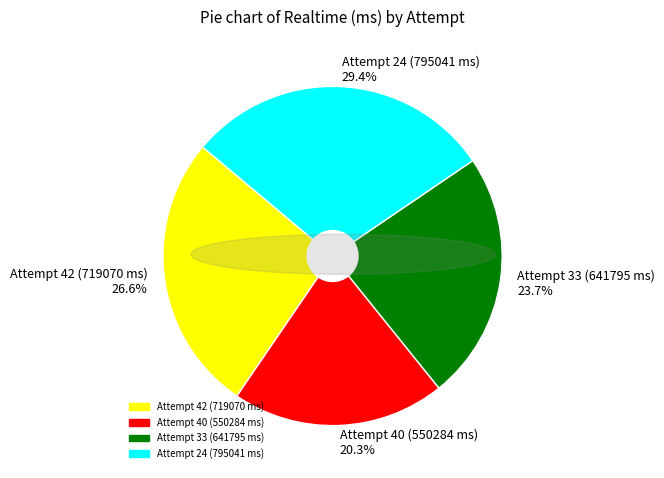

Between Attempt 42 (719070 ms) and Attempt 40 (550284 ms), which is larger?

Attempt 42 (719070 ms)